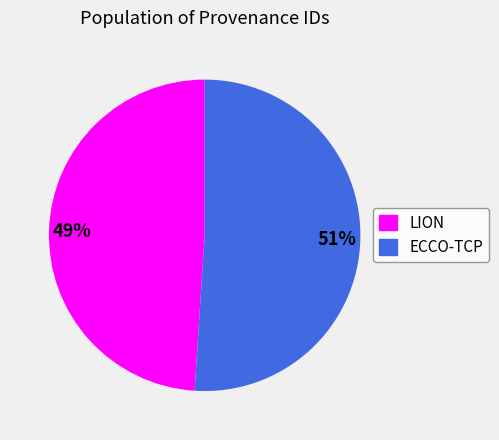

Count the number of slices in the pie.

2